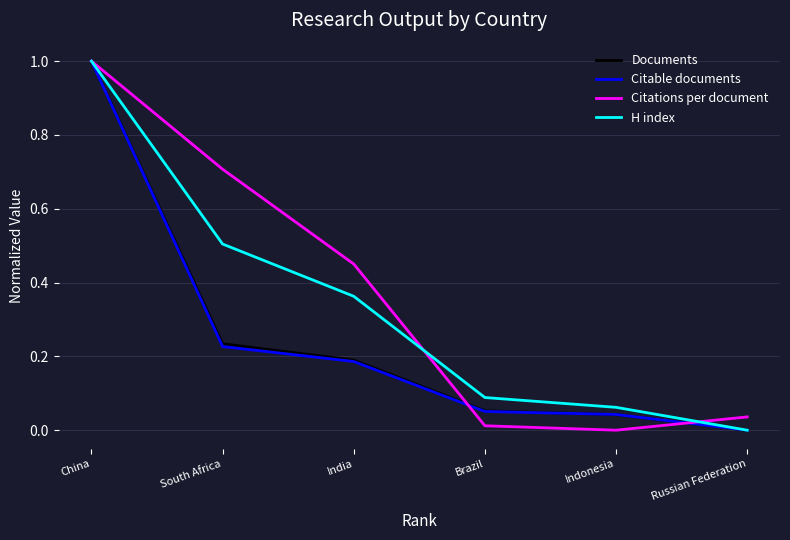

At which category is the sum across all series the highest?

China